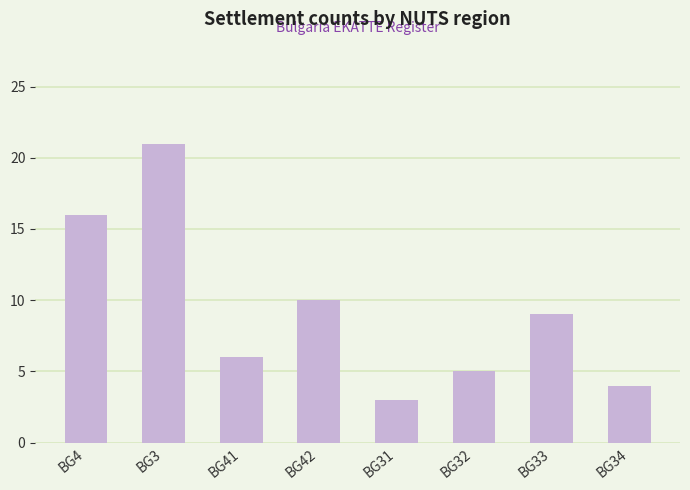

What is the label of the 3rd bar from the left?

BG41